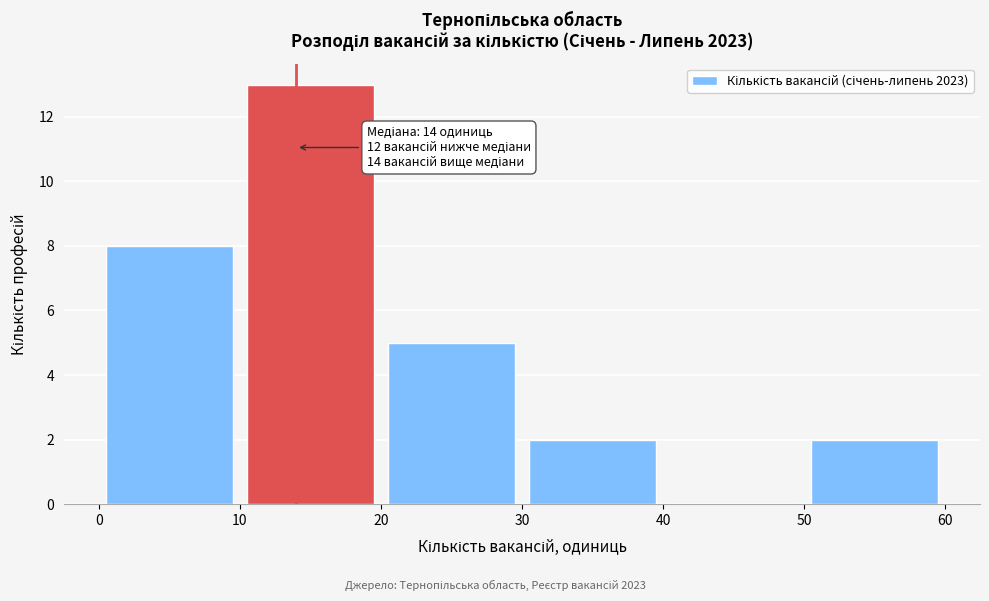

Which range on the x-axis has the tallest bar?

10 to 20